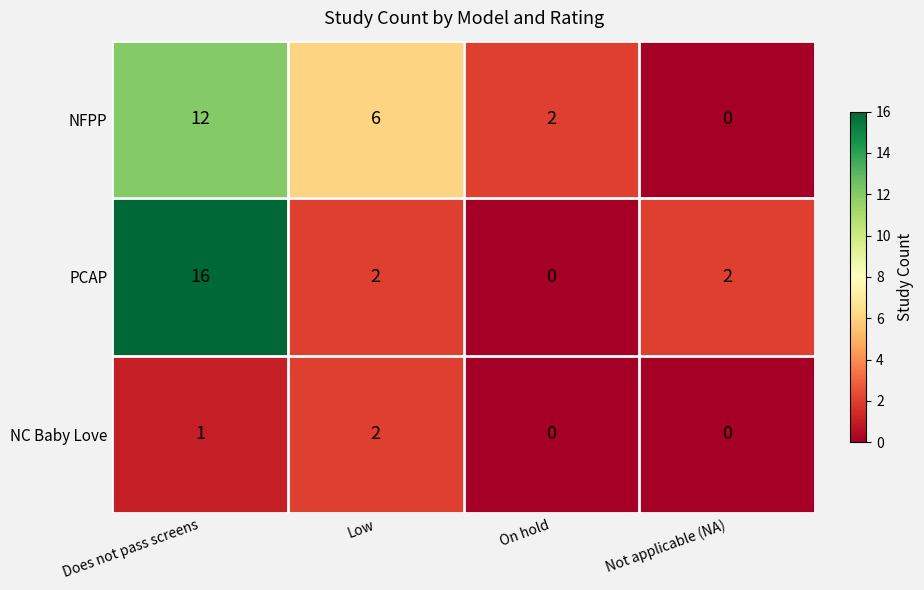

At how many categories does at least one series exceed 9?

1